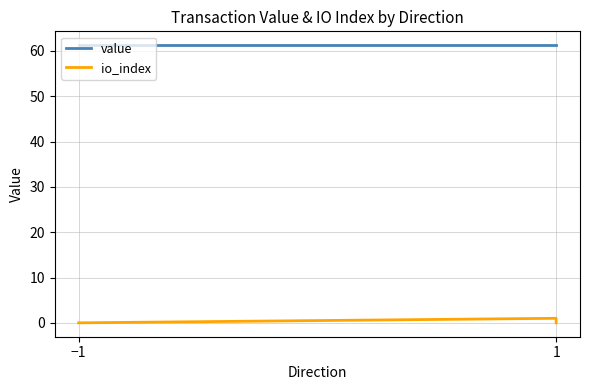

Reading left to right, what are all the values shown in this chart?

value: 61.3	61.3	61.3	61.3
io_index: 0.0	0.0	1.0	0.0